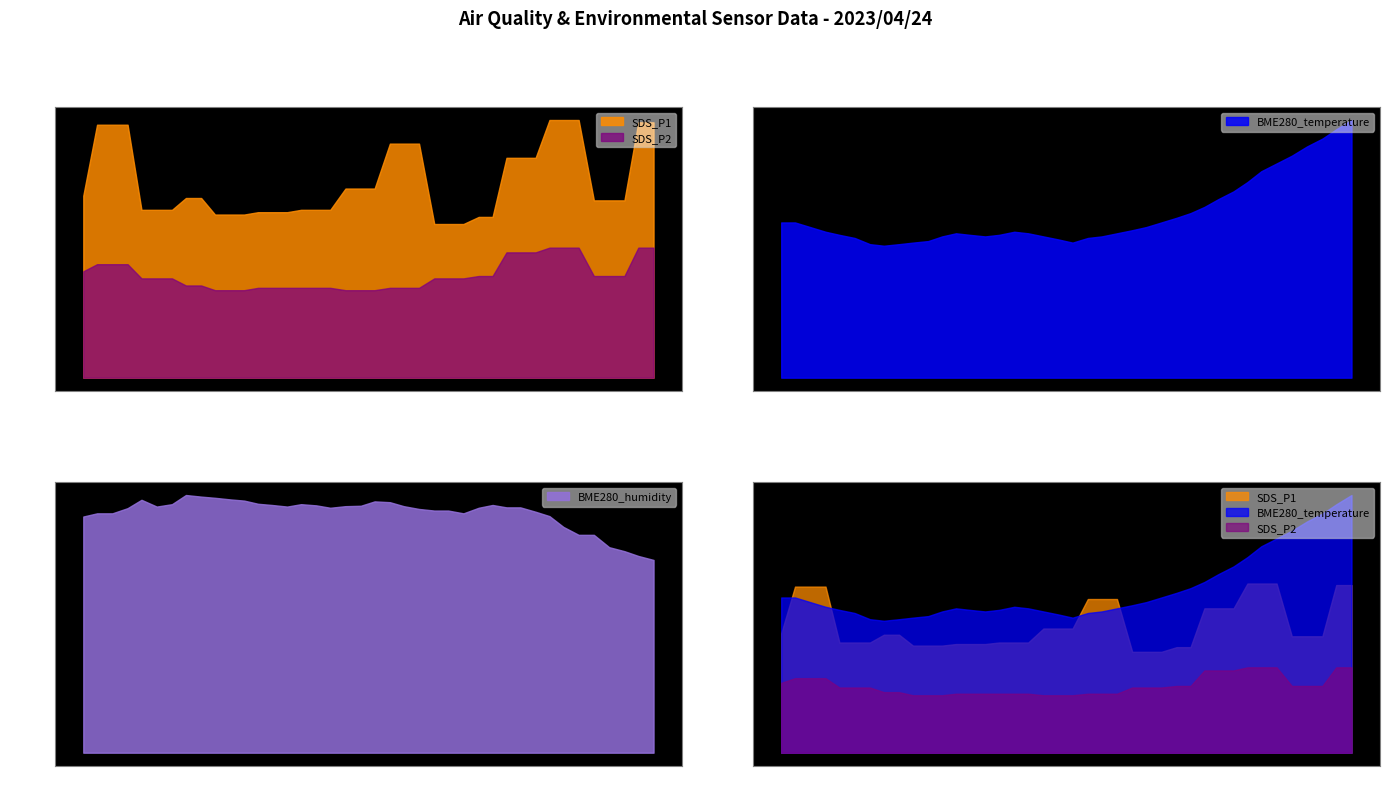

What position from the left is 2023/04/24 06:32:42?

38